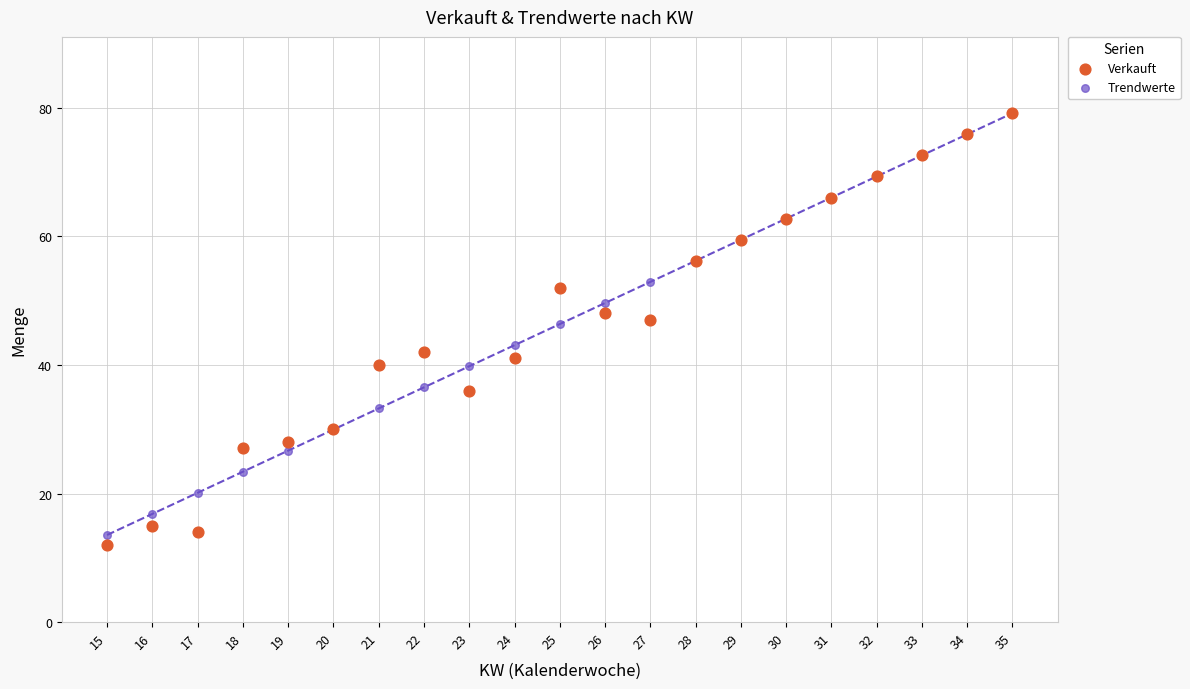

What are all the series names shown in the legend?

Verkauft, Trendwerte